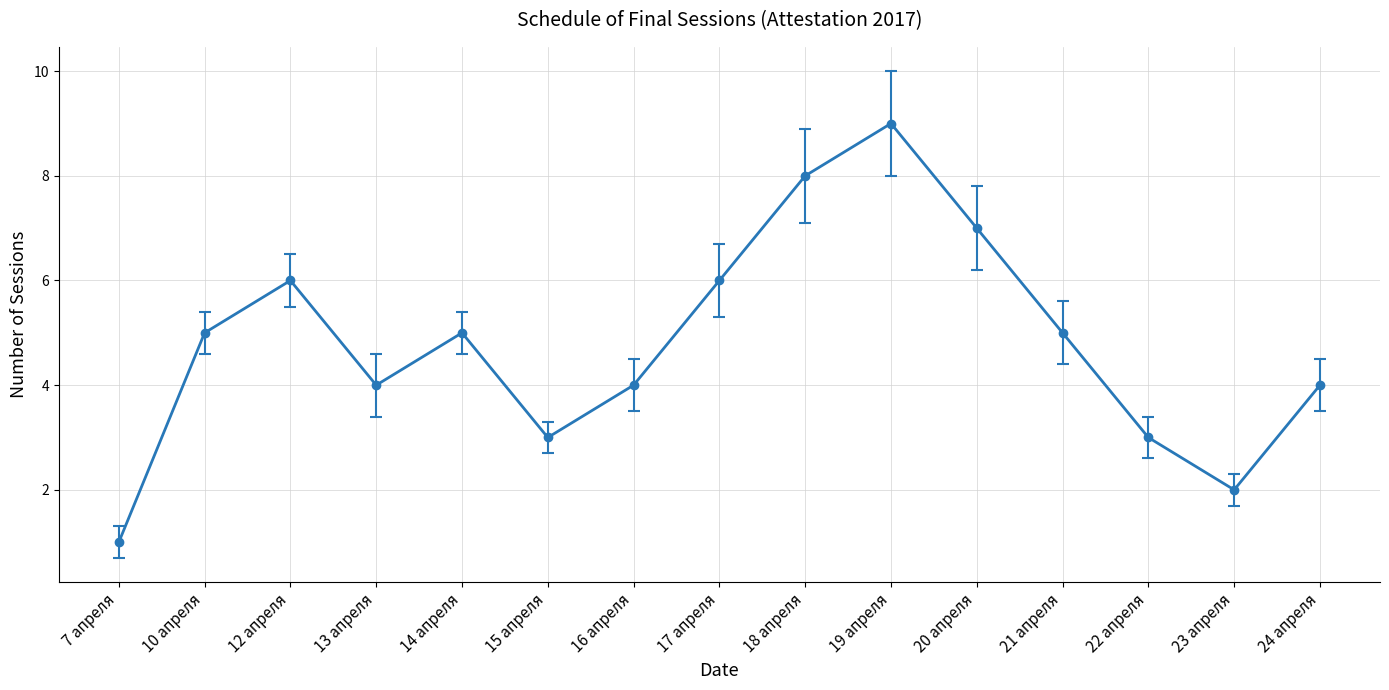

What is the change in value from 18 апреля to 22 апреля?

-5